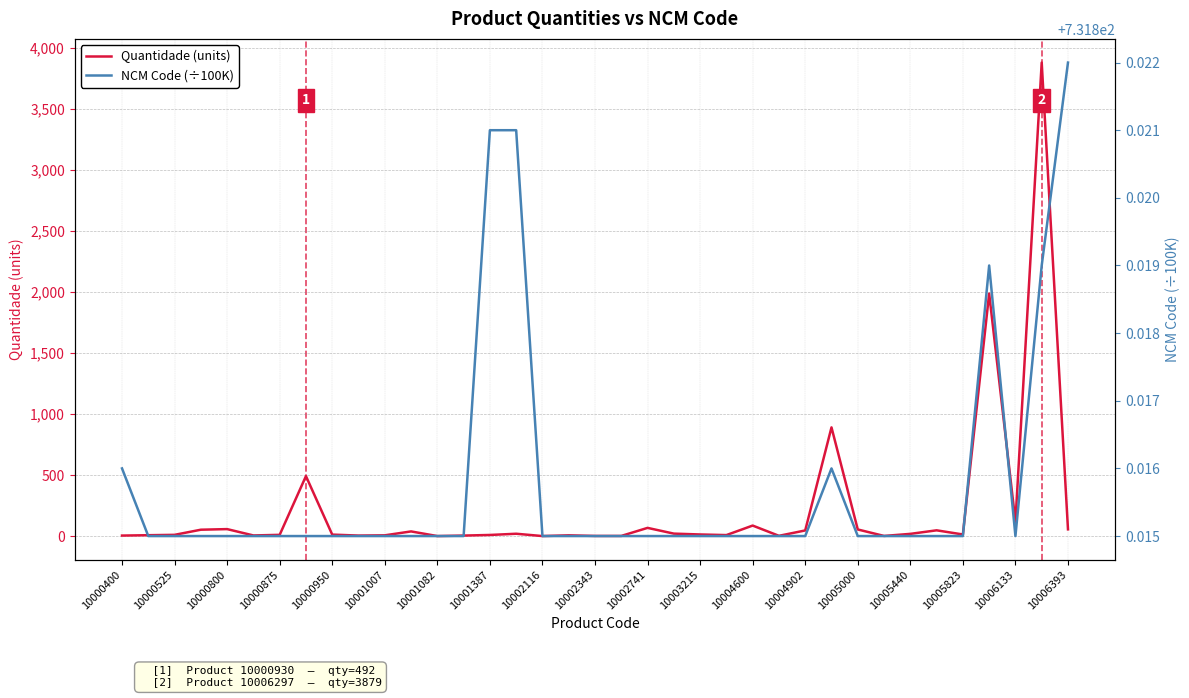

Reading left to right, list all the values displayed in this chart.

Quantidade (units): 5.0	8.0	11.0	53.0	58.0	6.0	11.0	492.0	13.0	5.0	7.0	39.0	1.0	5.0	10.0	20.0	1.0	7.0	2.0	2.0	68.0	21.0	14.0	9.0	87.0	3.0	47.0	891.0	55.0	2.0	19.0	48.0	14.0	1987.0	118.0	3879.0	56.0
NCM Code (÷100K): 731.8	731.8	731.8	731.8	731.8	731.8	731.8	731.8	731.8	731.8	731.8	731.8	731.8	731.8	731.8	731.8	731.8	731.8	731.8	731.8	731.8	731.8	731.8	731.8	731.8	731.8	731.8	731.8	731.8	731.8	731.8	731.8	731.8	731.8	731.8	731.8	731.8